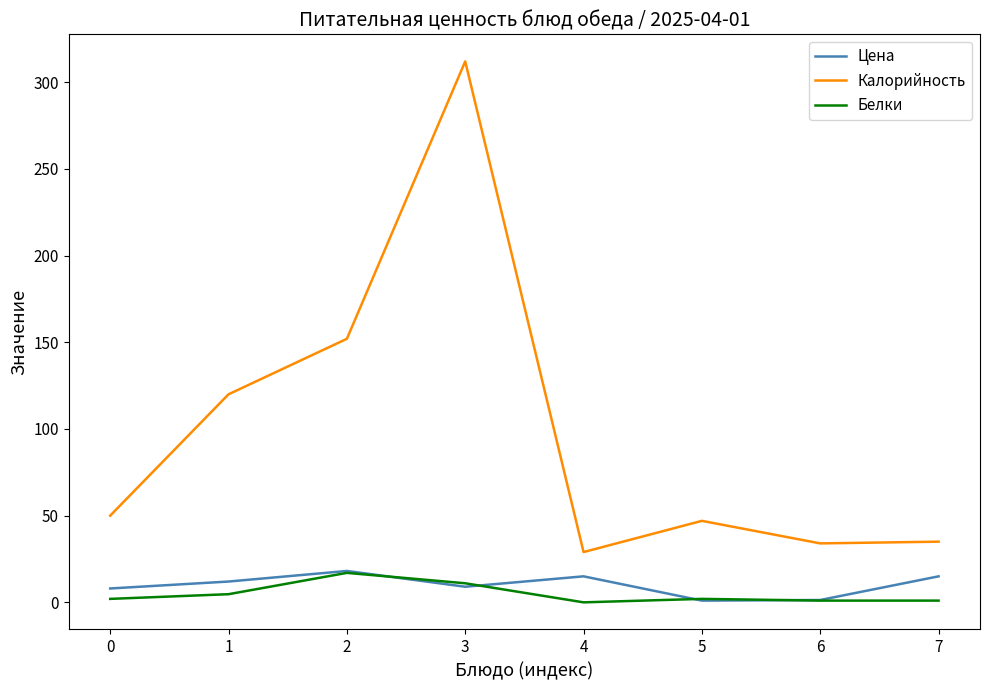

What is the approximate value of Белки at 1?

4.7